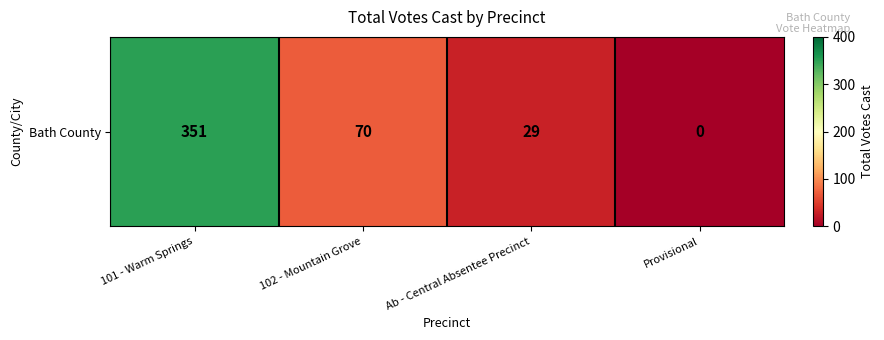

What is the maximum value shown in the chart?

351